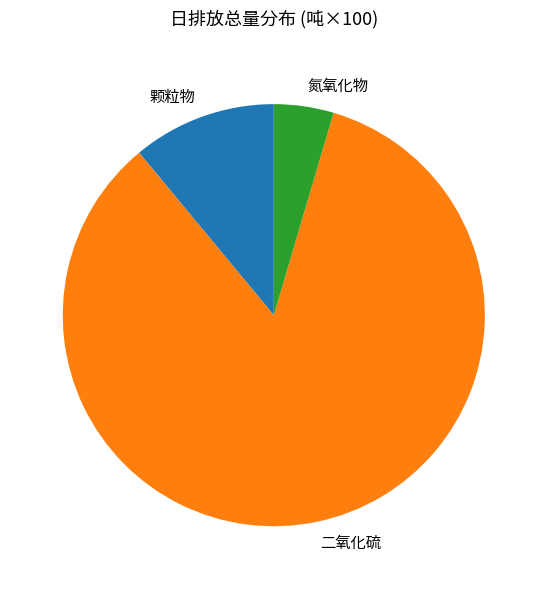

The 二氧化硫 slice represents 95% of the pie. True or false?

False